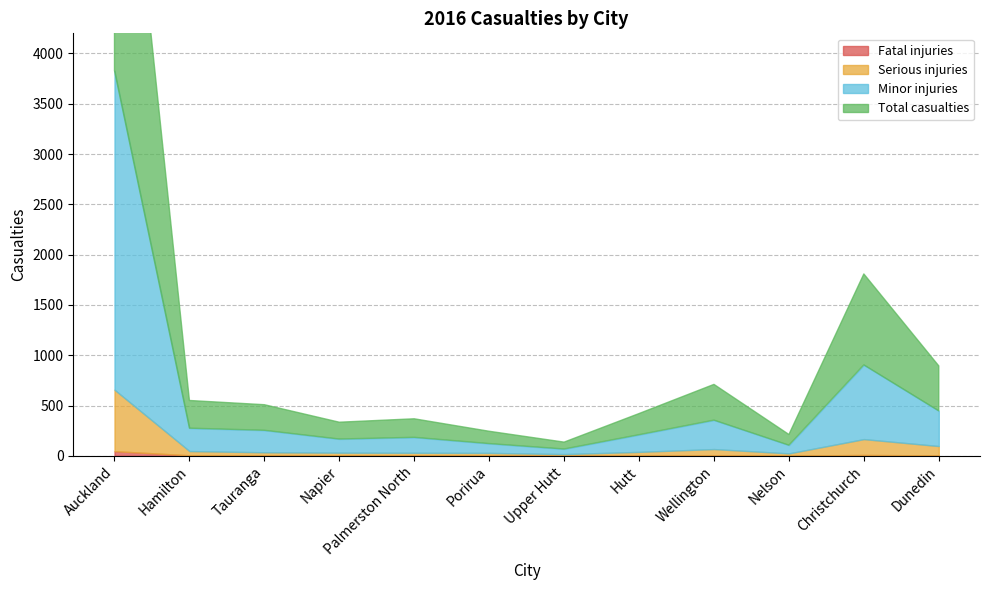

Reading right to left, transcribe all the data shown in this chart.

Fatal injuries: 4	8	2	2	1	1	1	2	3	5	5	46
Serious injuries: 93	158	22	65	38	16	28	28	28	30	42	611
Minor injuries: 350	738	82	288	171	51	93	154	136	219	228	3172
Total casualties: 447	904	106	355	210	68	122	184	167	254	275	3829